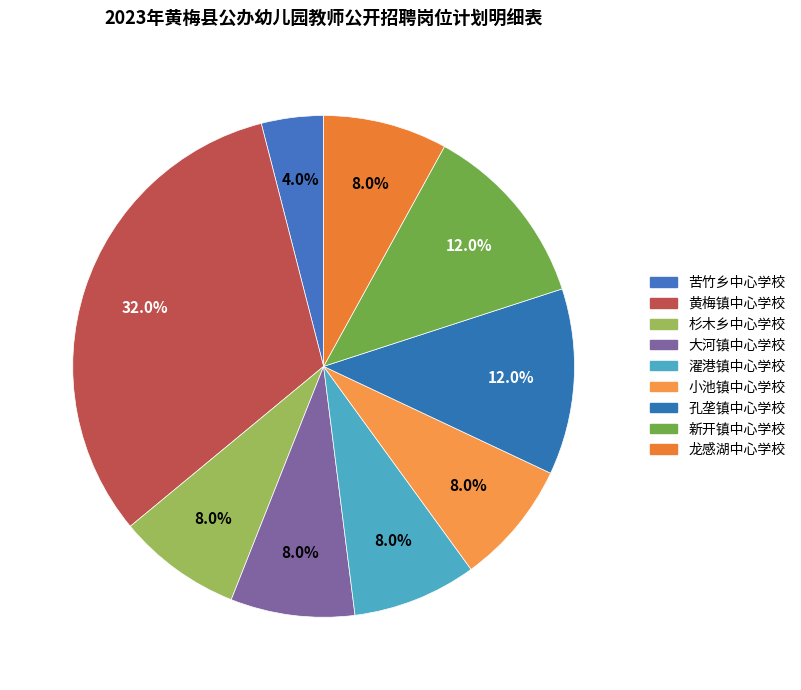

Does 孔垄镇中心学校 account for over 50% of the chart?

No